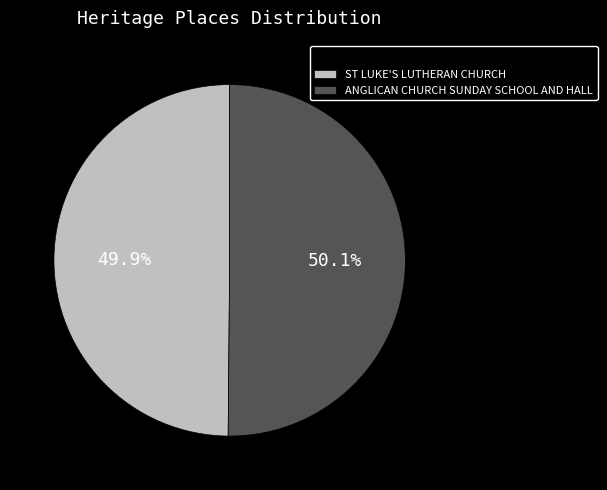

True or false: ANGLICAN CHURCH SUNDAY SCHOOL AND HALL accounts for 50% of the total.

True